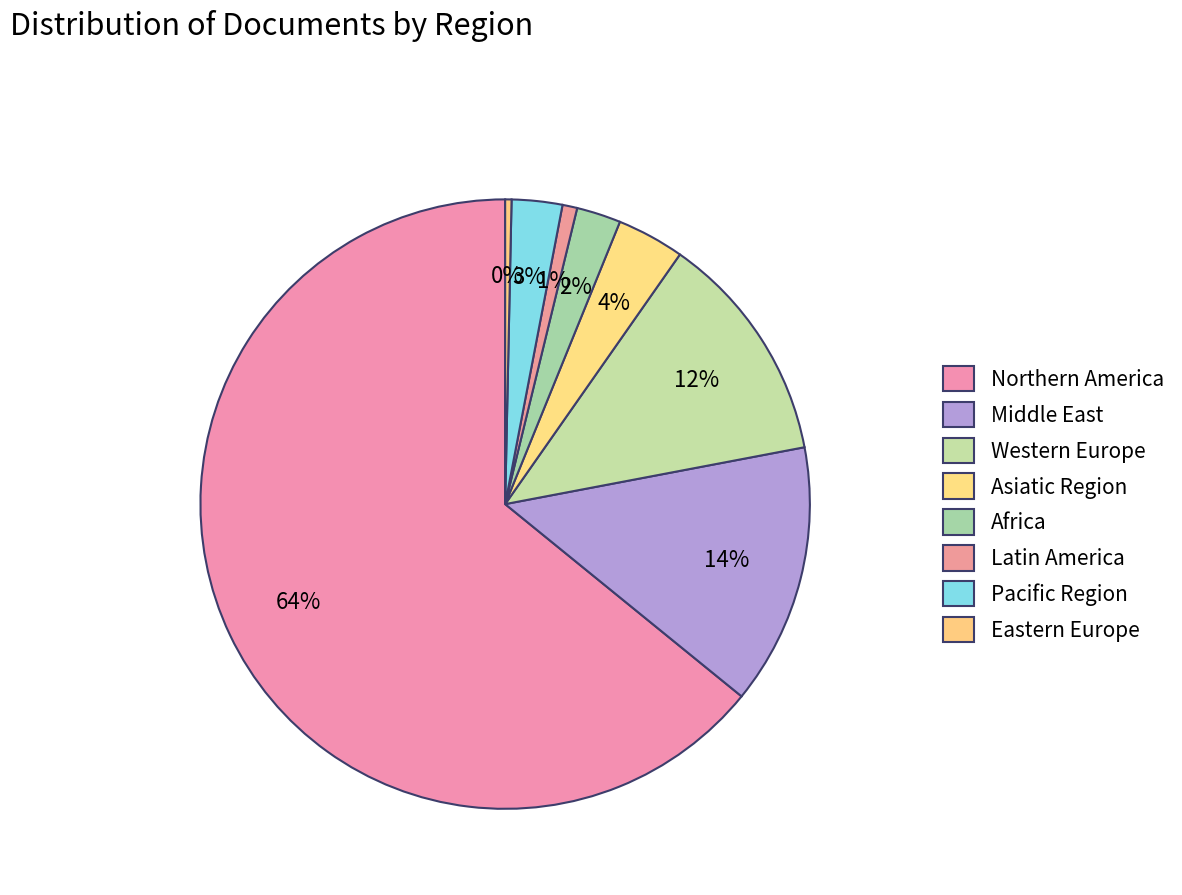

Count the number of slices in the pie.

8